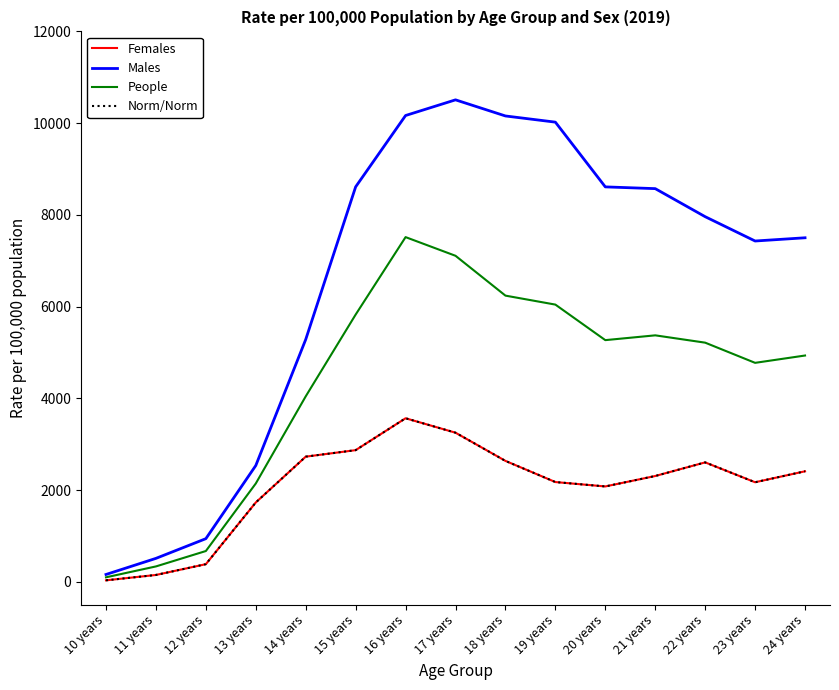

Does the chart display data point markers on the line(s)?

No